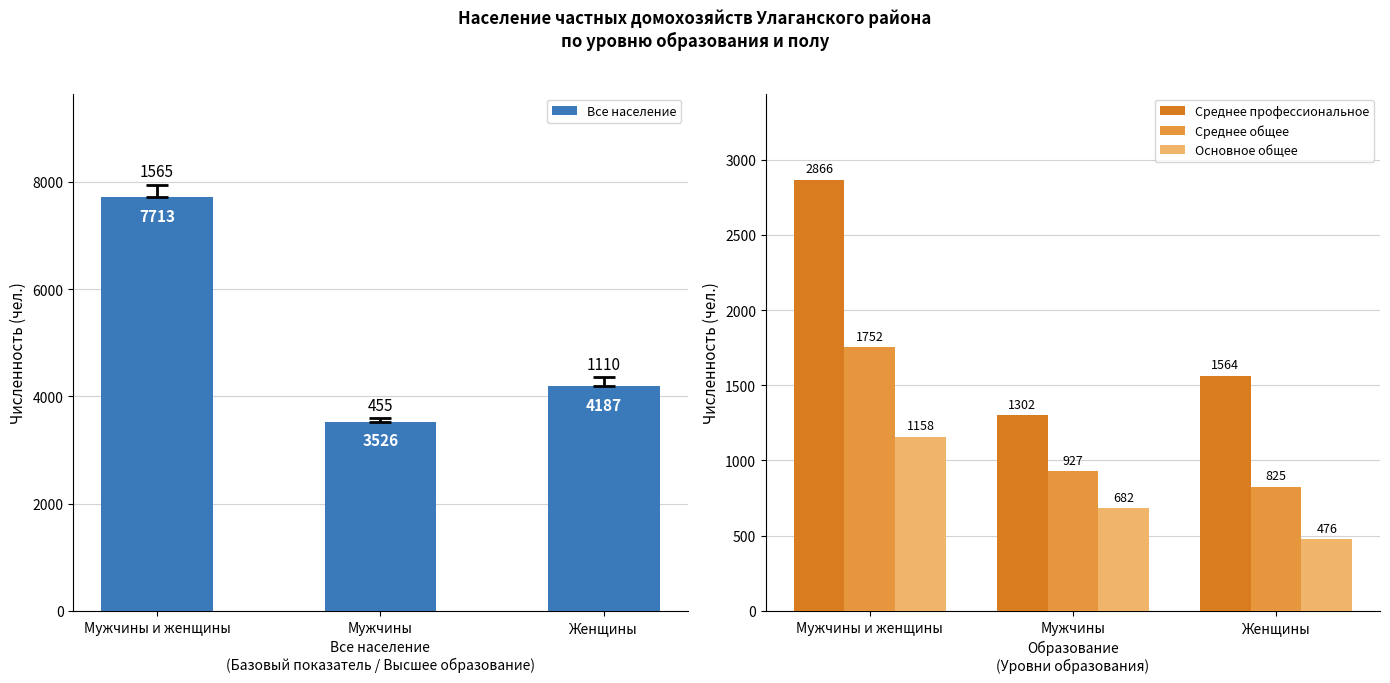

How many data points in Основное общее are above 682?

1